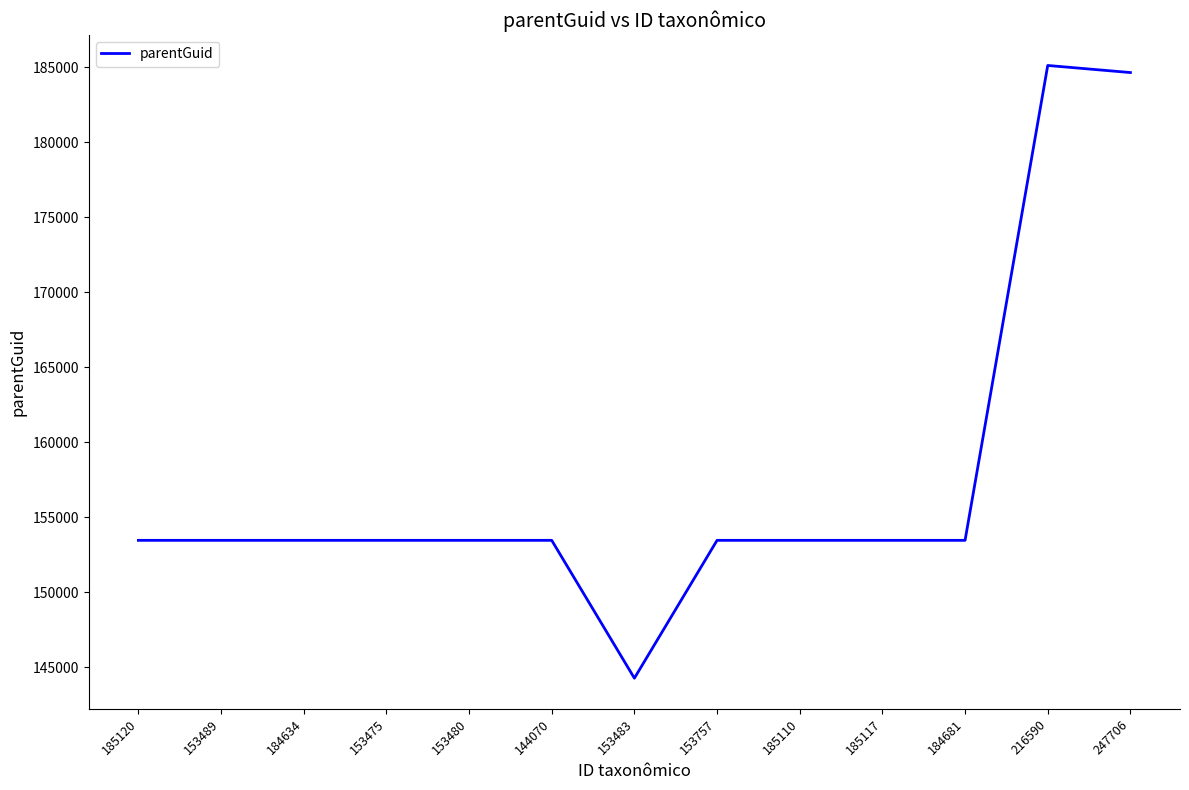

What is the ratio of the value at 153475 to the value at 185110?

1.0